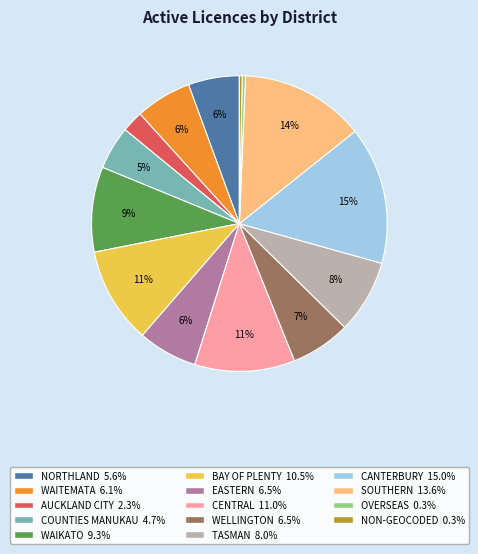

How many segments does this pie chart have?

14